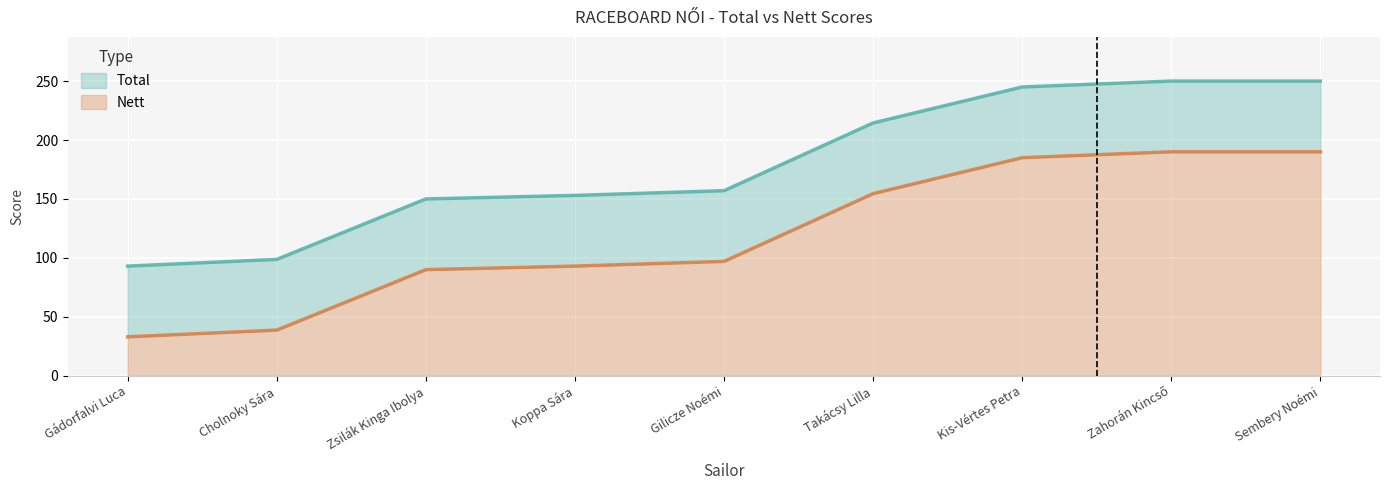

Reading left to right, what are all the values shown in this chart?

Total: 93.0	98.7	150.0	153.0	157.0	214.5	245.0	250.0	250.0
Nett: 33.0	38.7	90.0	93.0	97.0	154.5	185.0	190.0	190.0